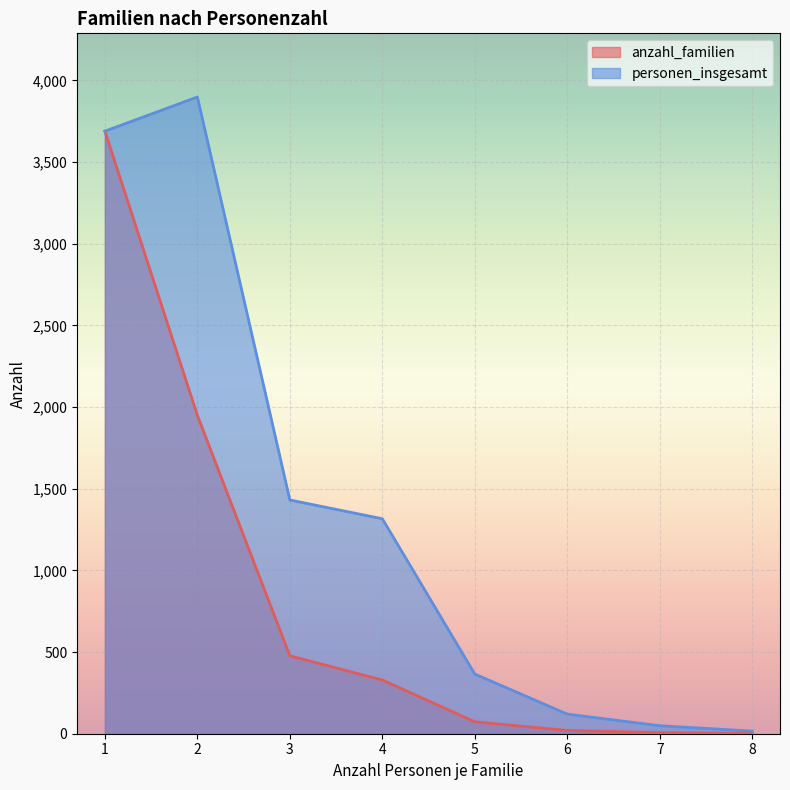

What is the maximum value for personen_insgesamt?

3898